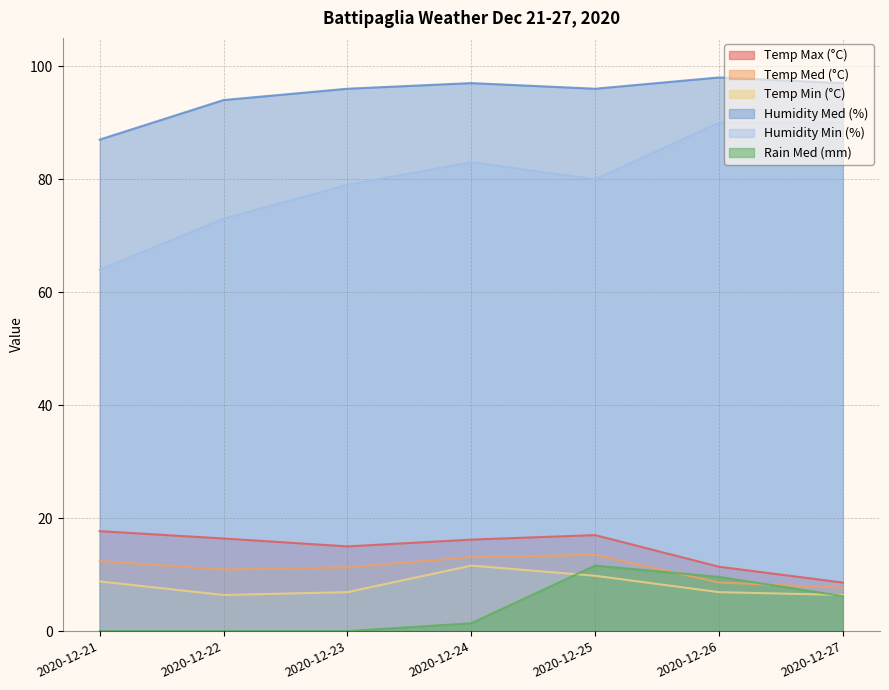

The Temp Max (°C) series shows 11.4 at 2020-12-26. True or false?

True